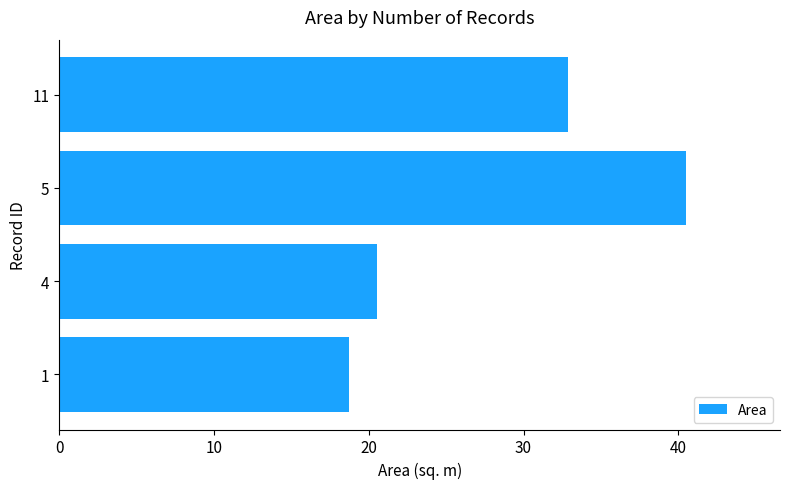

Approximately how many times larger is the value at 11 compared to 4?

1.6